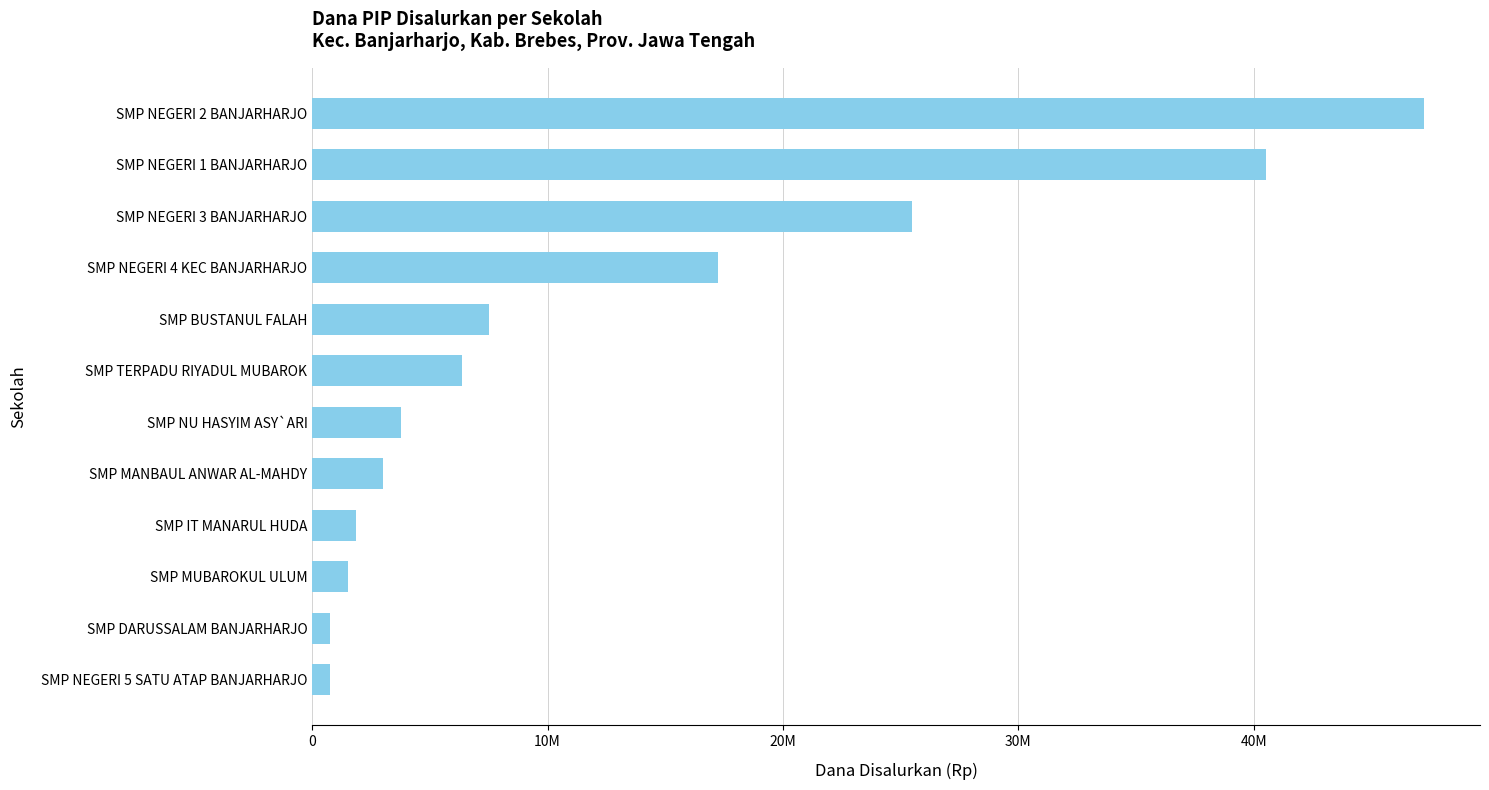

What is the difference between the second highest and second lowest values?

39750000